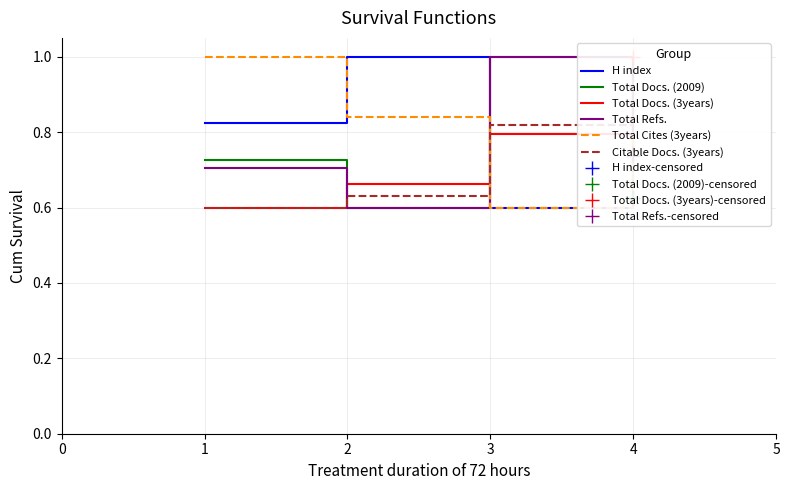

How many categories are shown in the chart?

4